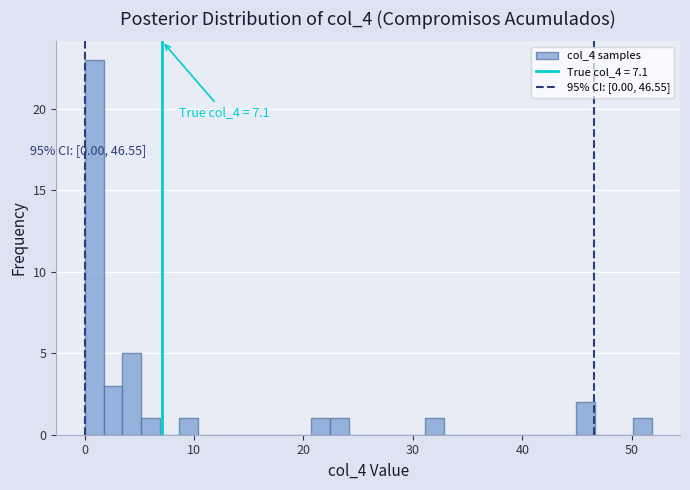

Read against the x-axis, roughly where is the centre of the tallest bar?

1